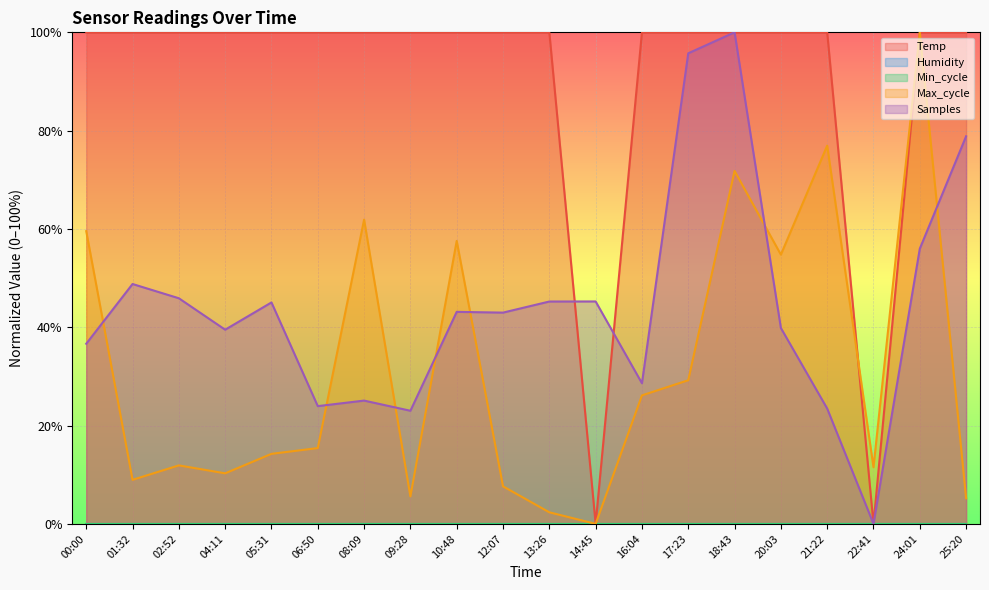

Which category has the lowest value in the Max_cycle series?

14:45